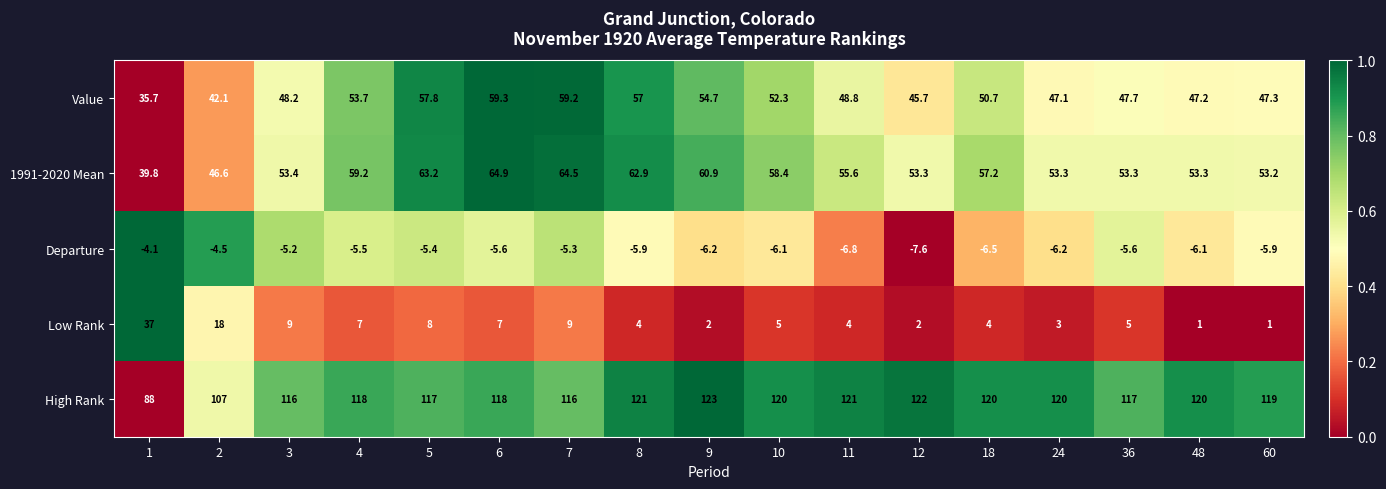

Count the number of data series in this chart.

5